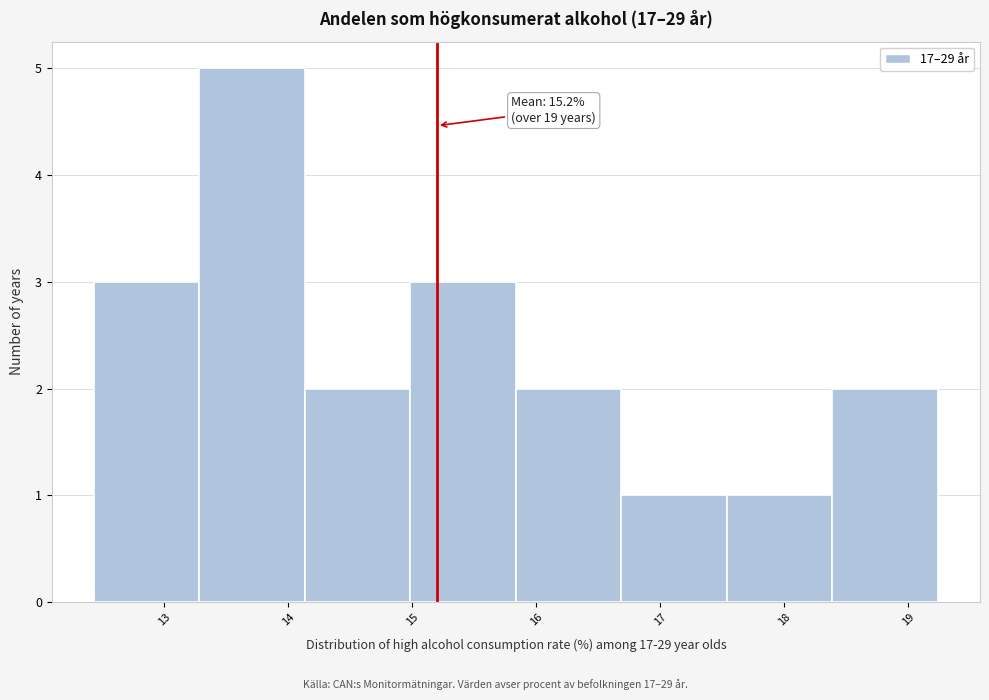

Which range on the x-axis has the tallest bar?

13.3 to 14.1